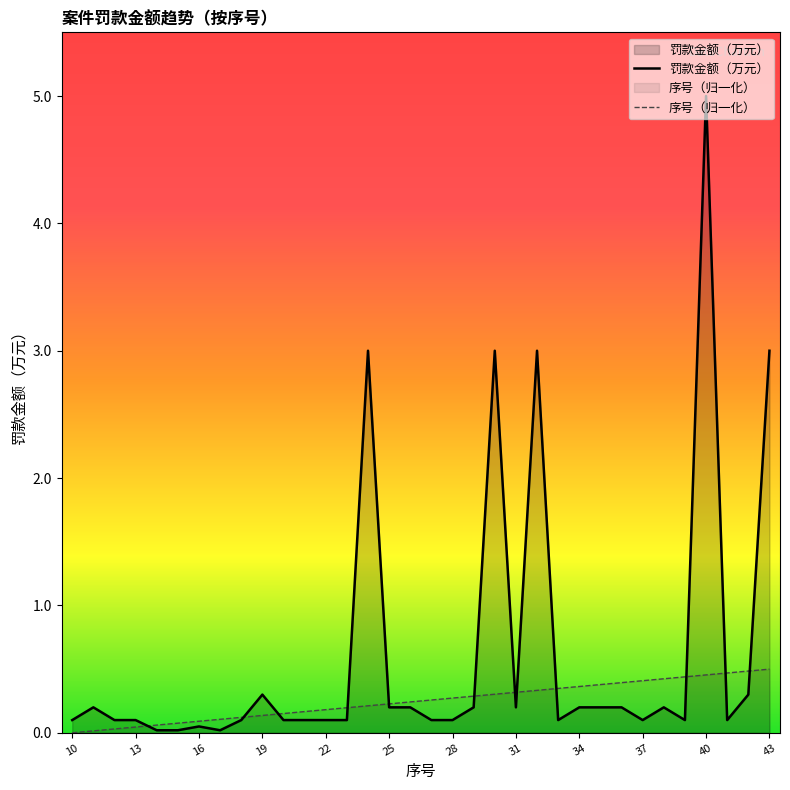

Rank the series by their maximum value, from highest to lowest.

罚款金额（万元）, 序号（归一化）